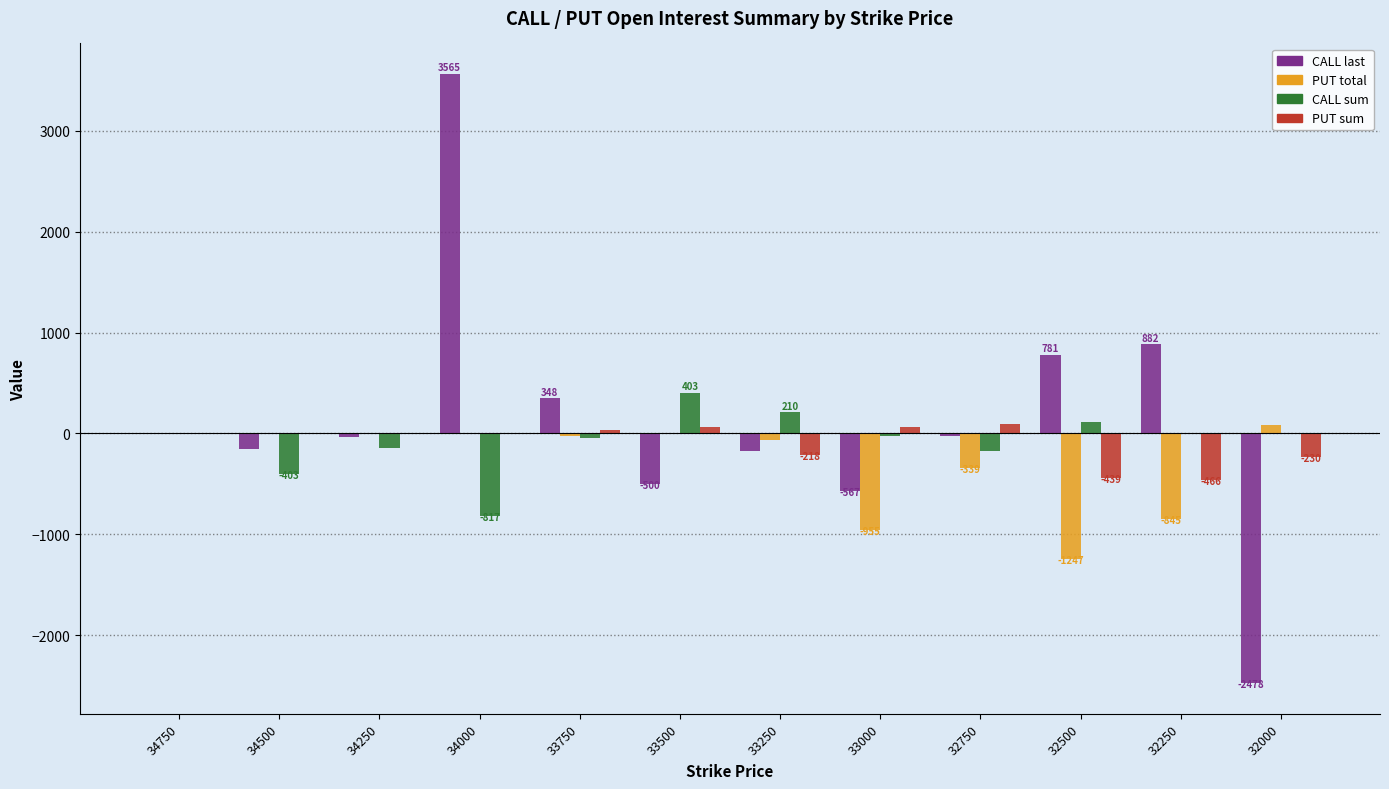

At which category is the sum across all series the highest?

34000